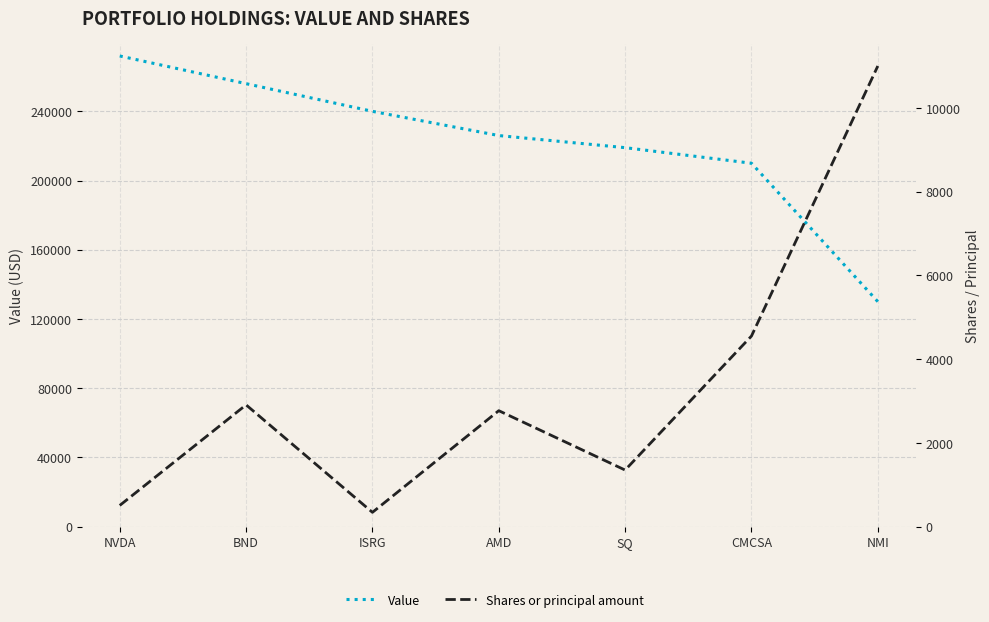

What is the sum of the Shares or principal amount values at BND and ISRG?

3245